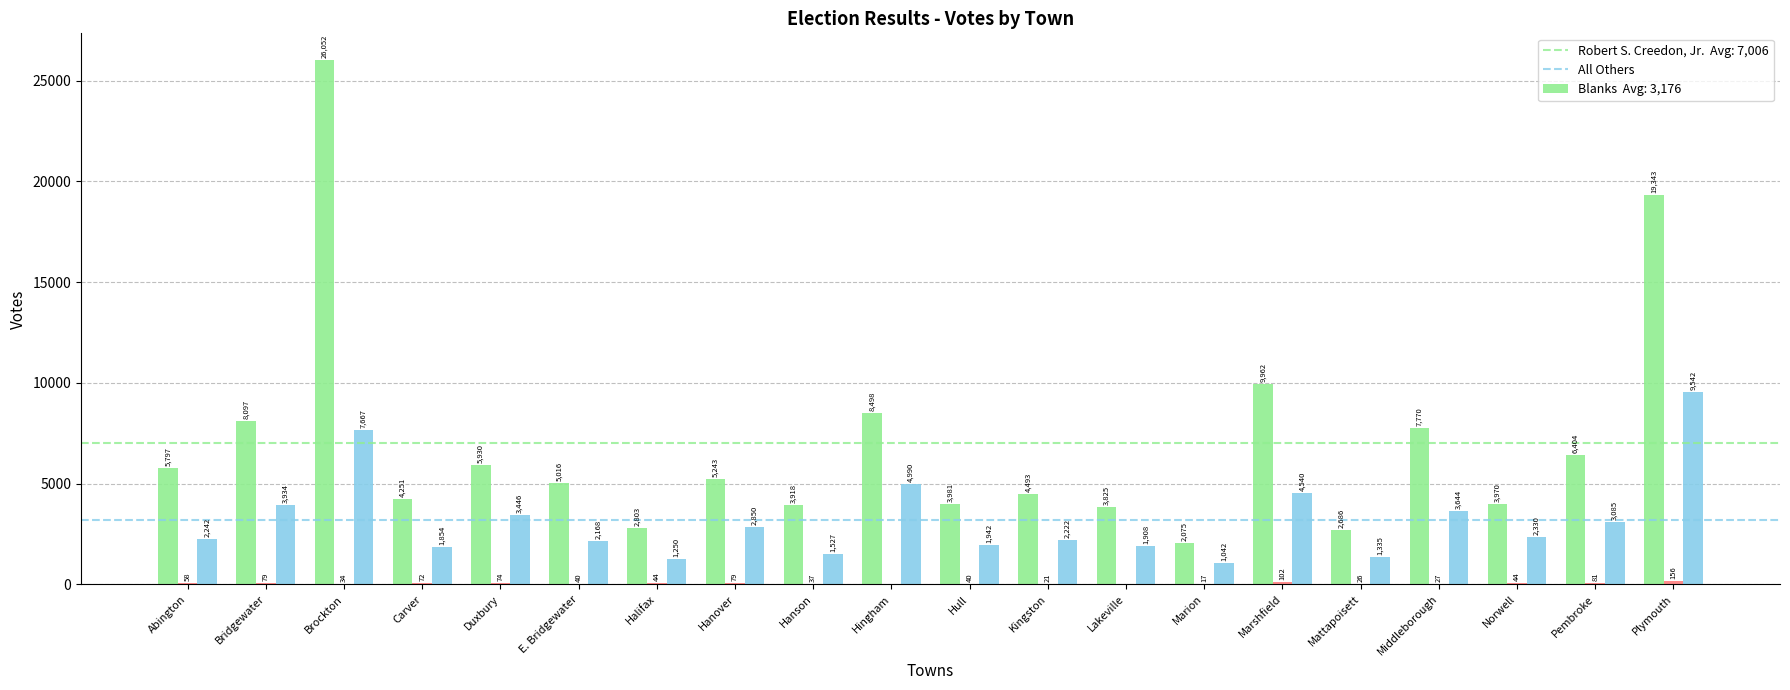

At which category is the sum across all series the highest?

Brockton